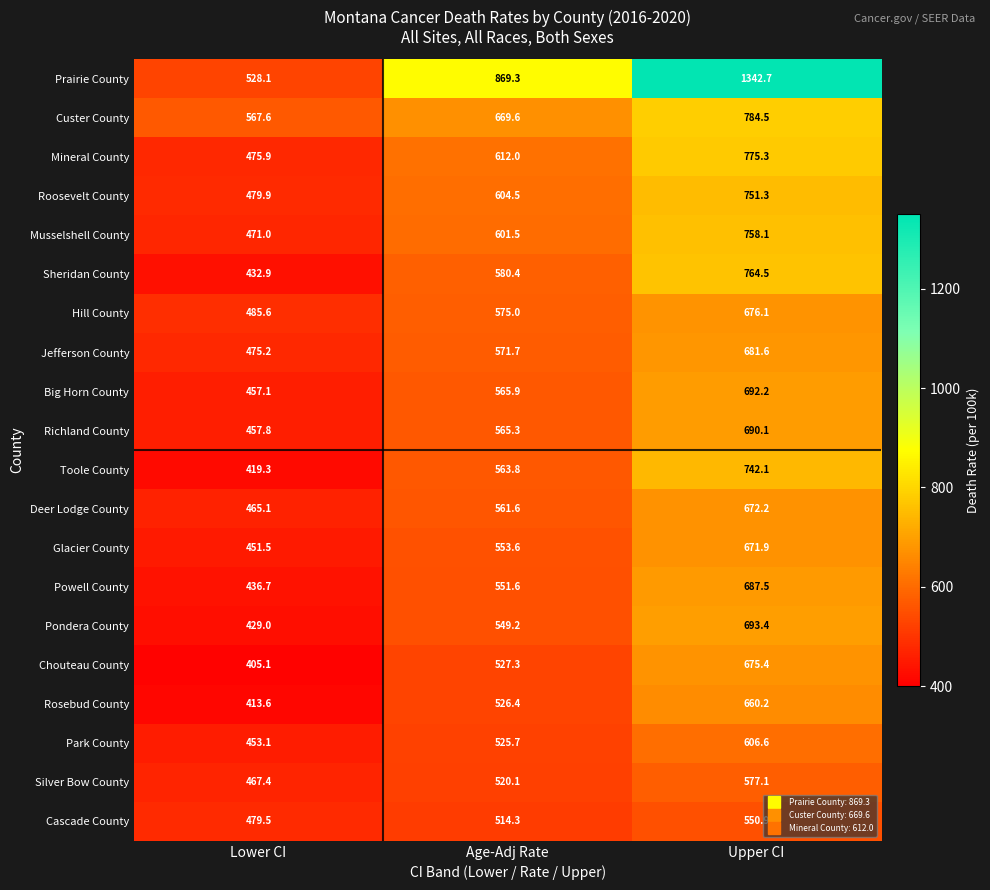

Between Lower CI and Upper CI, which series saw the biggest shift?

Prairie County